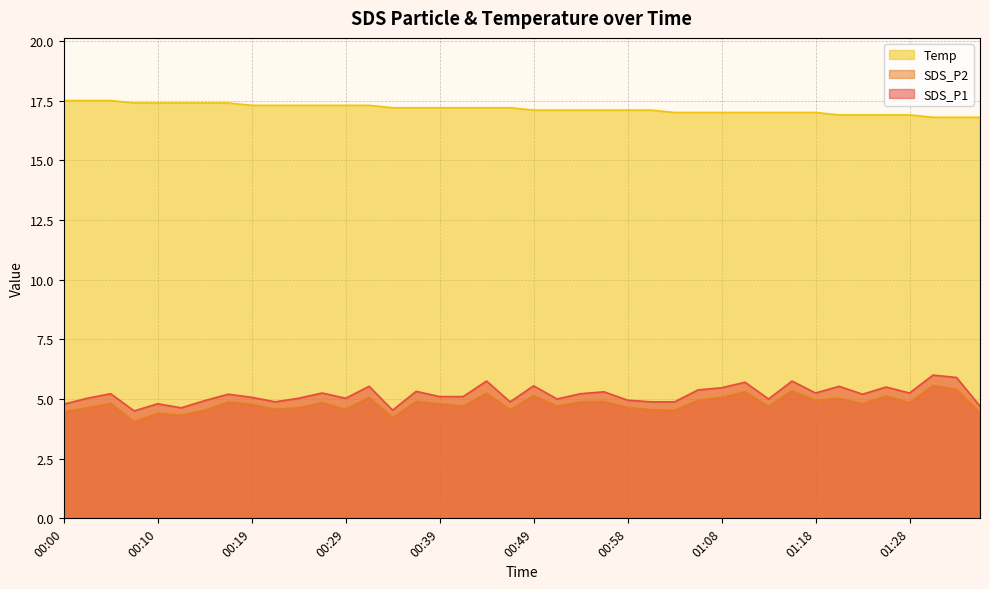

Which has a higher value, 01:18 or 00:29?

01:18